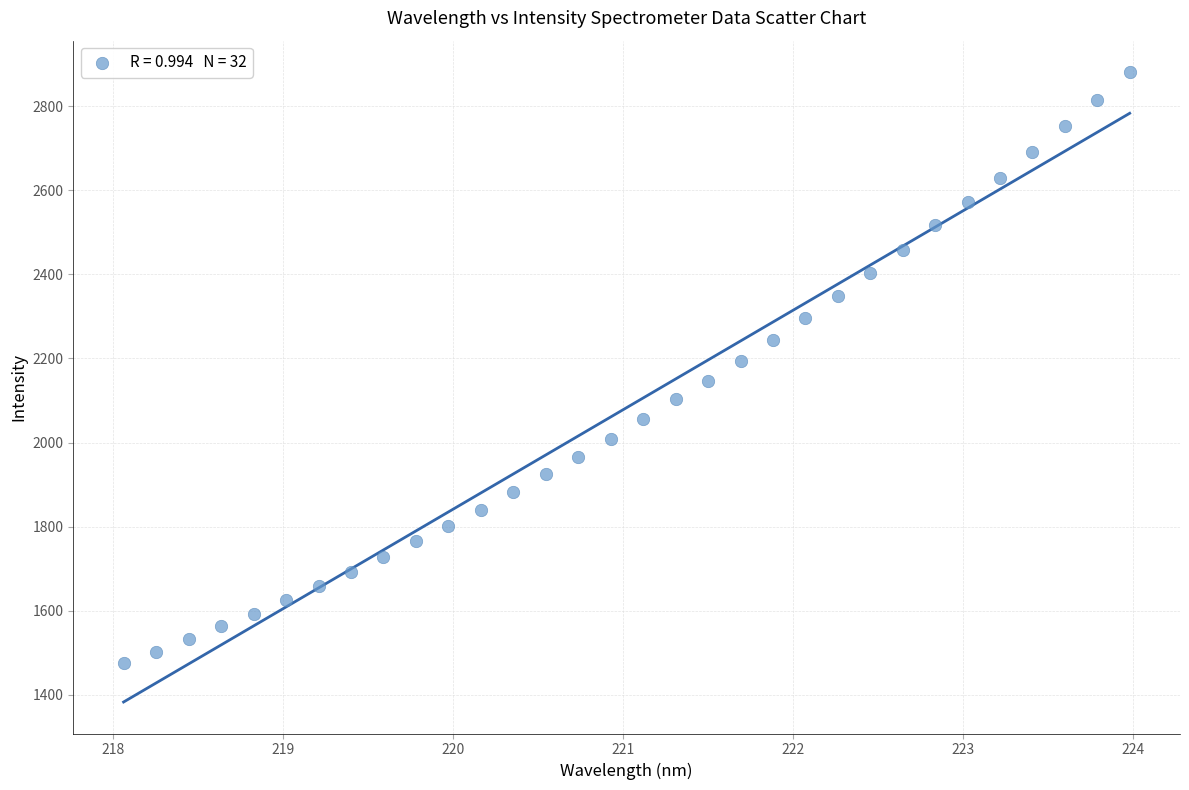

What is the range of Y values (max minus min)?

1405.5